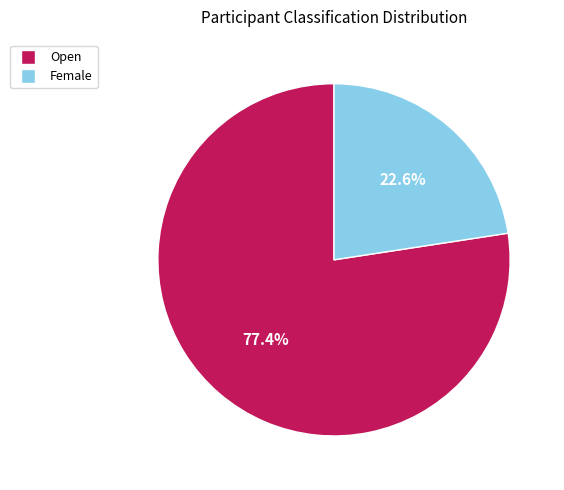

The Open slice represents 91% of the pie. True or false?

False